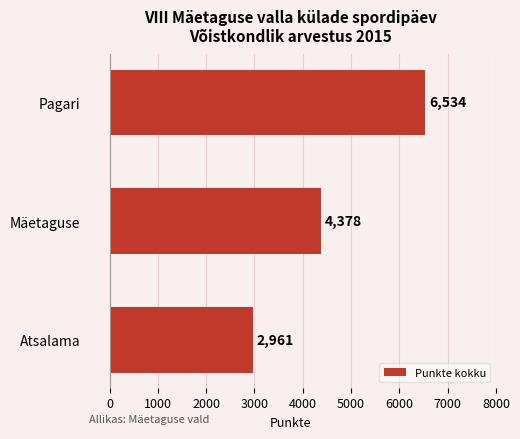

What is the change in value from Pagari to Atsalama?

-3573